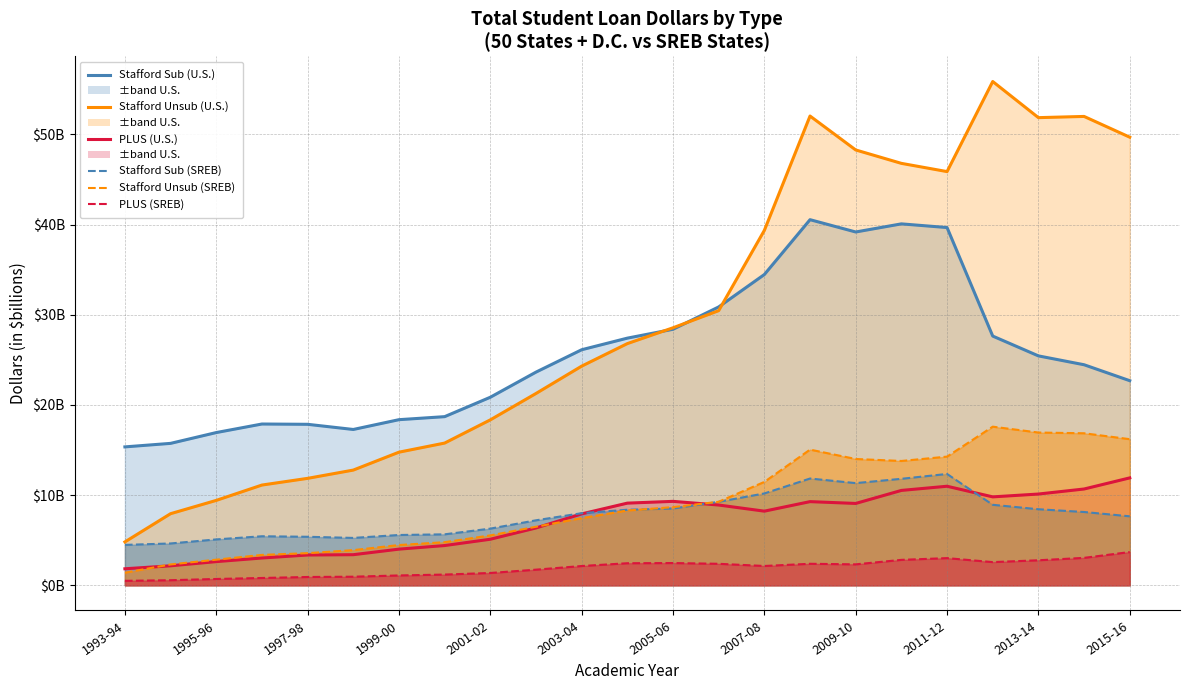

True or false: PLUS (SREB) and Stafford Subsidized (U.S.) cross at least once.

False